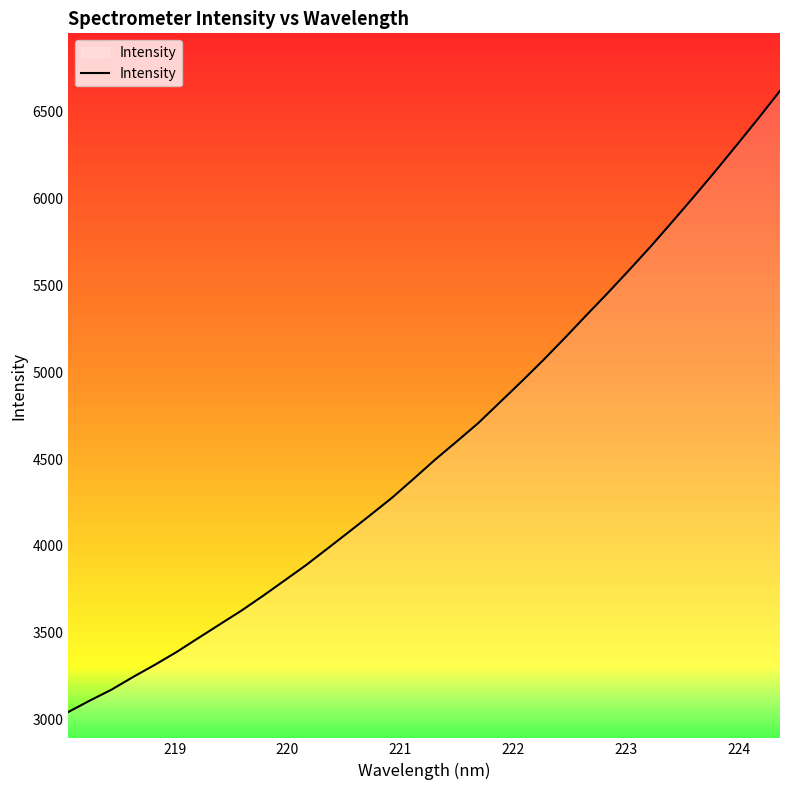

What is the smallest value displayed?

3044.6